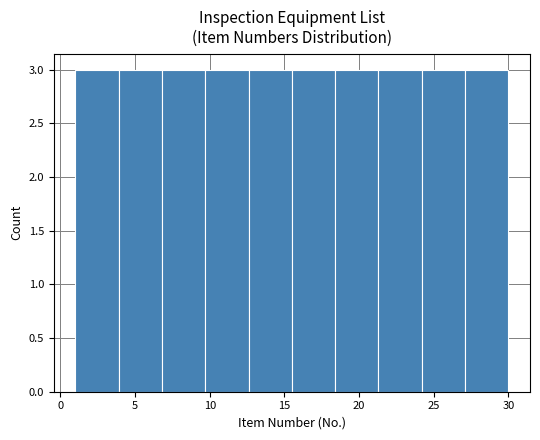

What is the height of the bar covering 12.6 to 15.5 on the x-axis? Neither the bar edges nor the heights are printed on the chart, so give them approximately, as read against the axes.

3